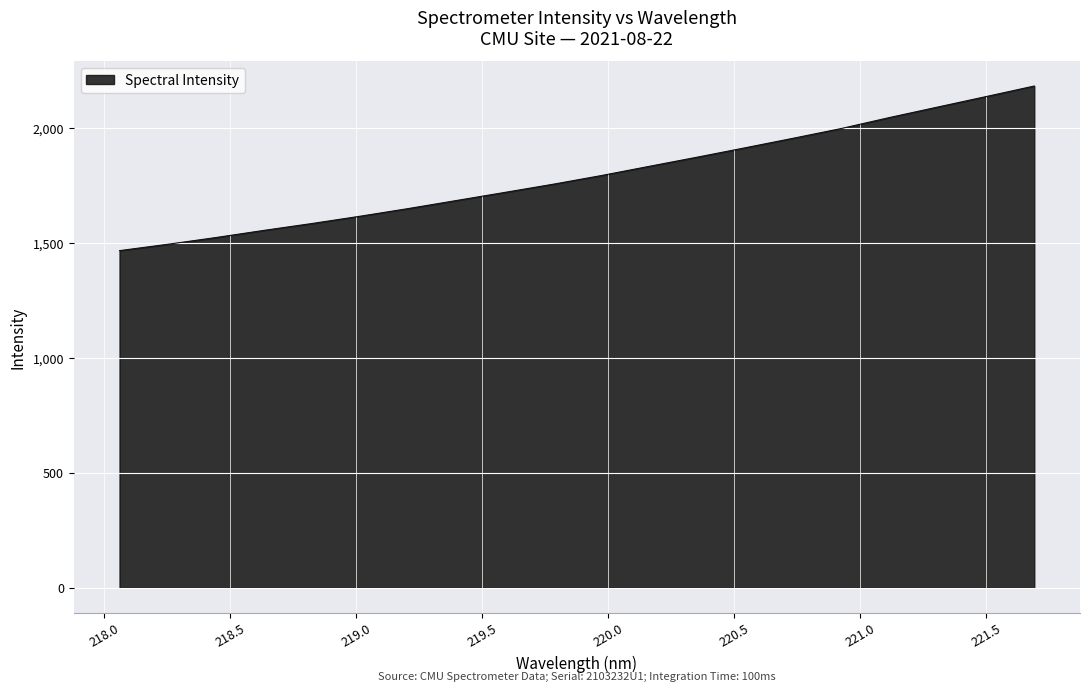

What is the maximum value shown in the chart?

2182.5